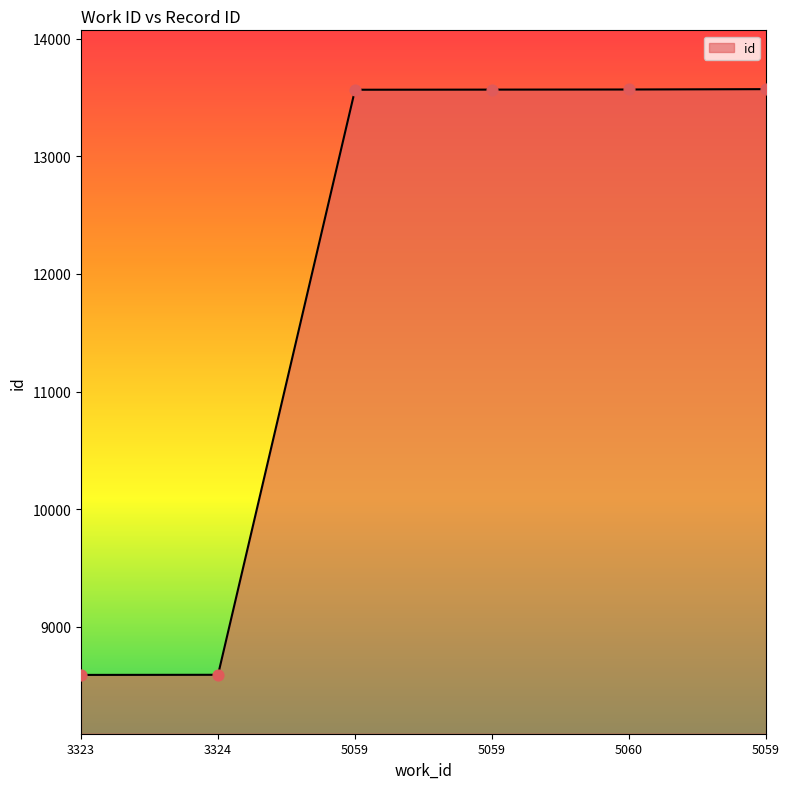

Between 5059 and 3323, which is larger?

5059